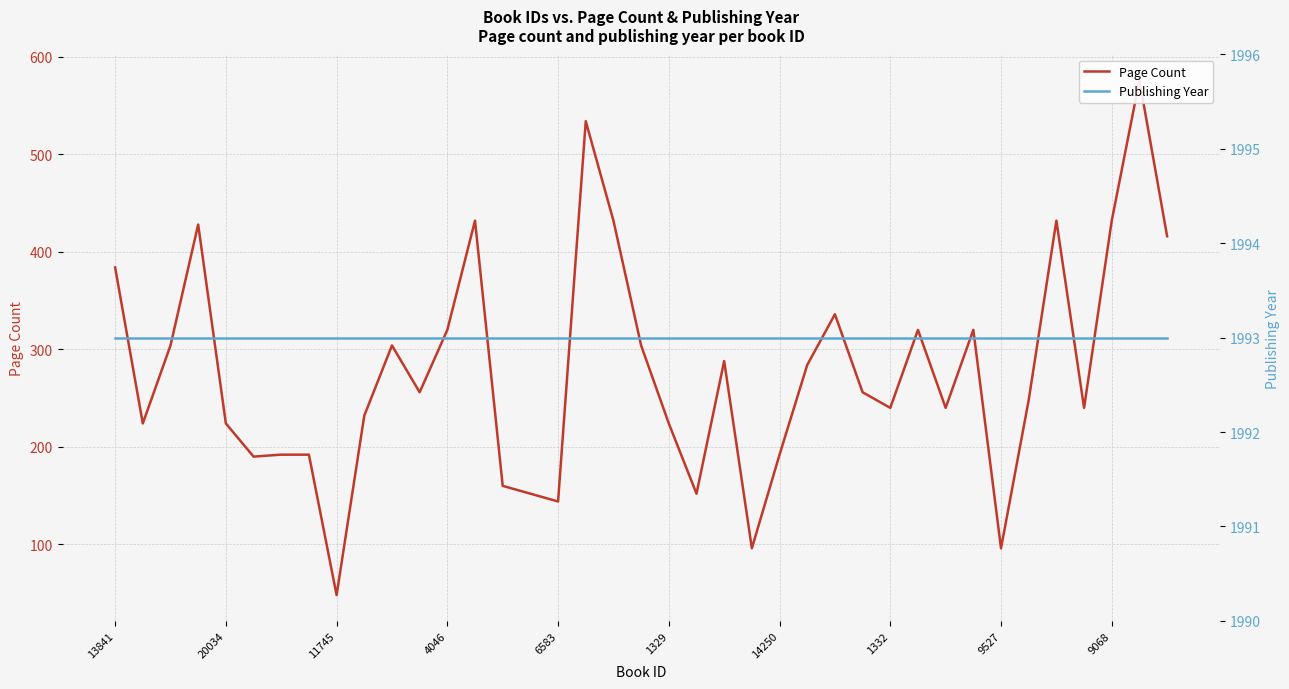

List the series in order of their peak value, lowest first.

Page Count, Publishing Year